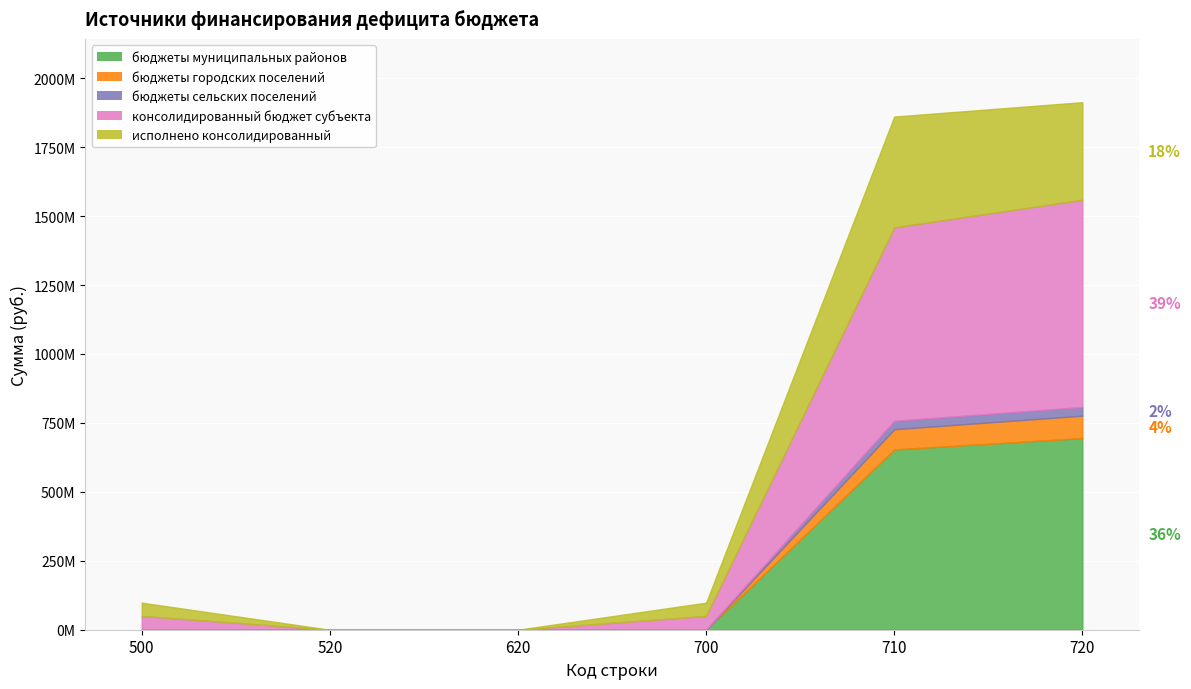

Is it true that бюджеты муниципальных районов equals 357282842.3 at 520?

False